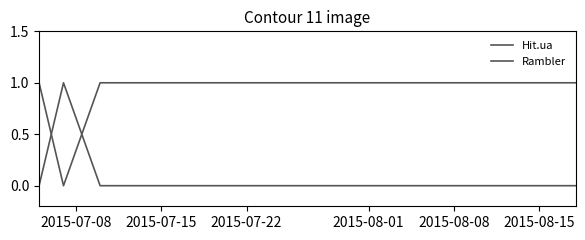

How many values in Hit.ua are above zero?

3